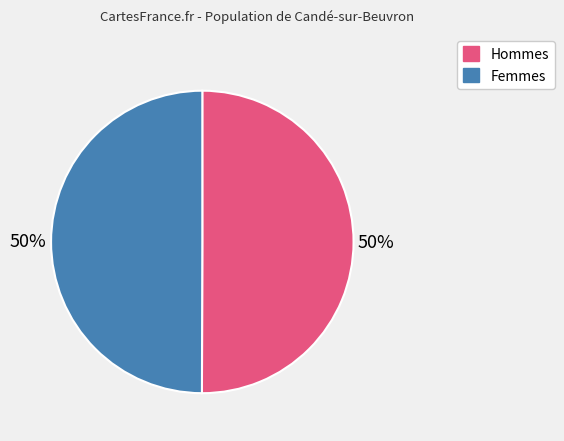

Is the sum of Femmes and Hommes greater than half?

Yes